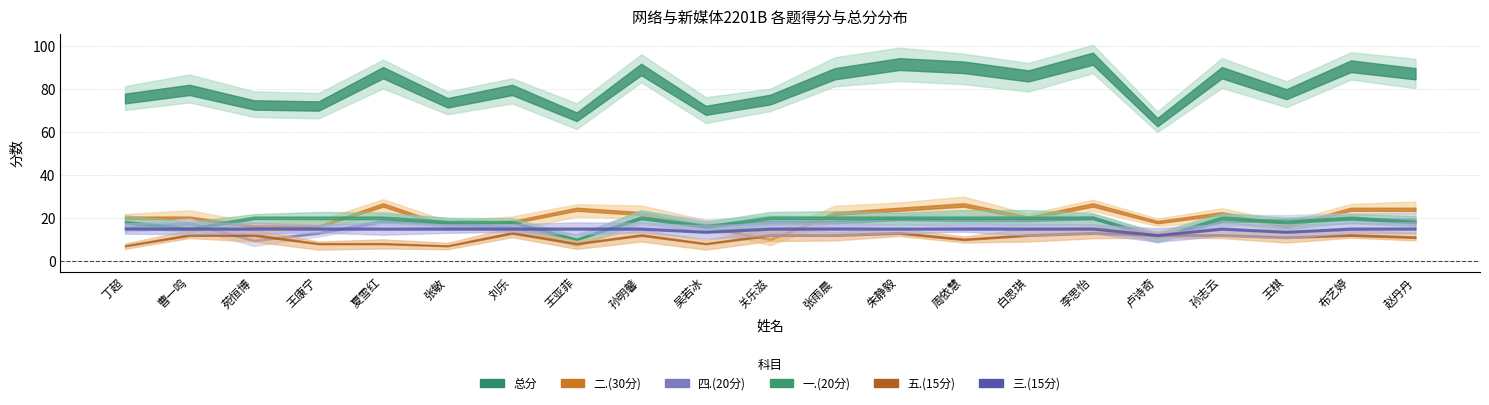

True or false: 二.(30分) has more than 0 points higher than both neighbors.

True